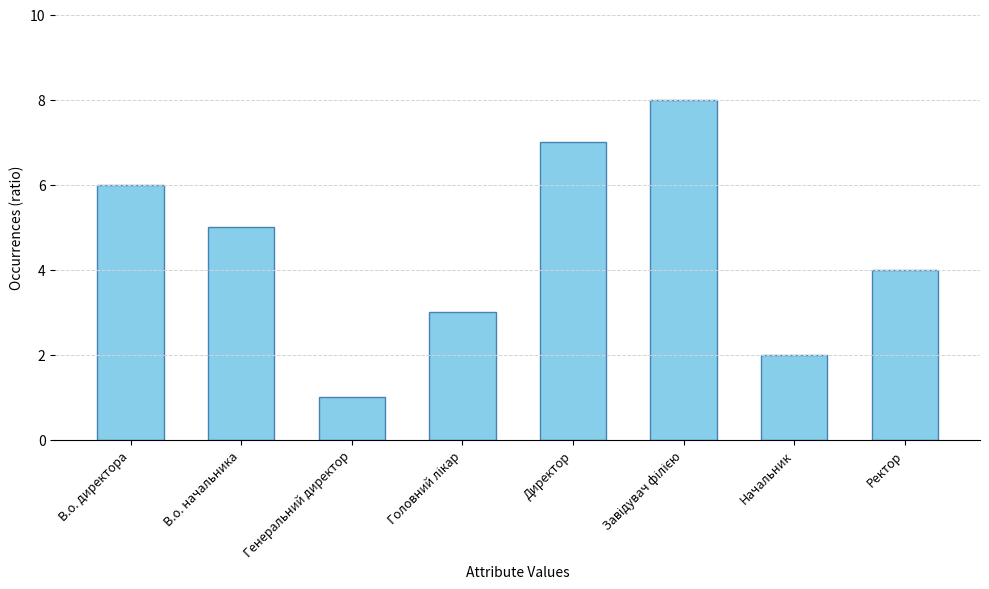

True or false: the data shows 1 at Генеральний директор.

True